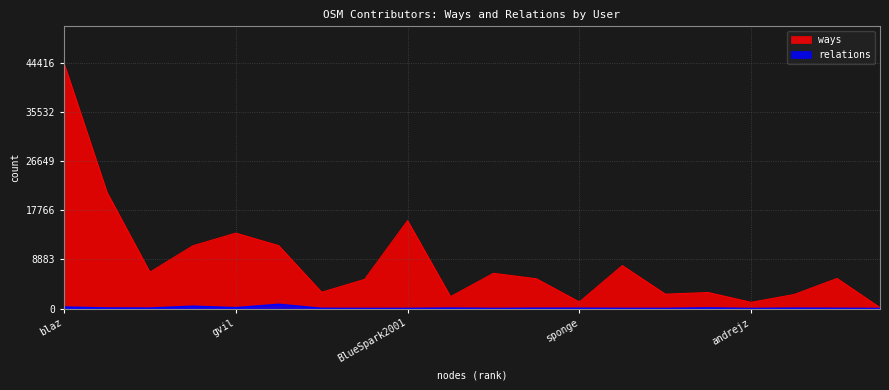

What position from the left is sponge?

13